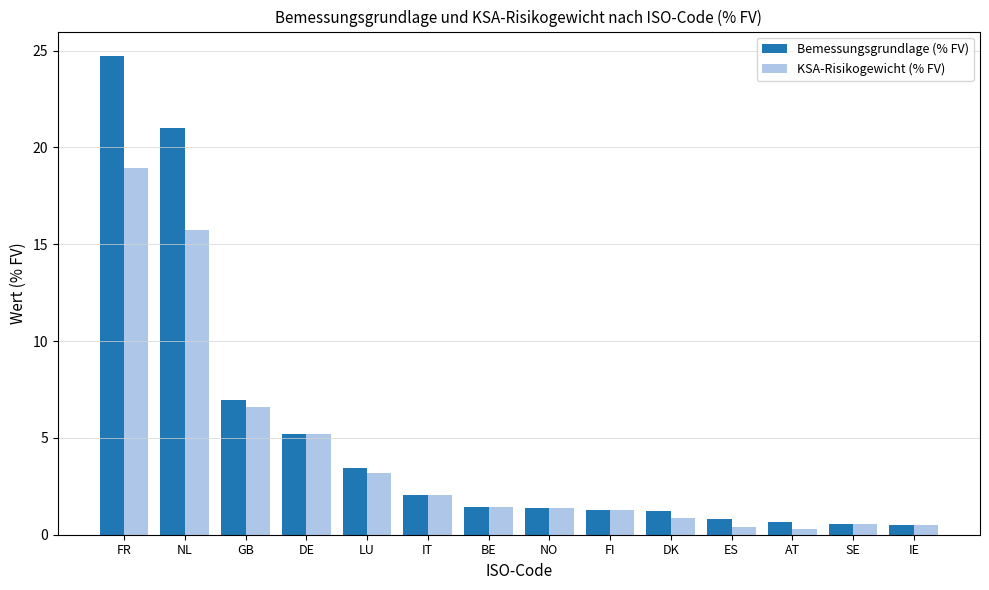

At which label is KSA-Risikogewicht (% FV) closest to 9?

GB